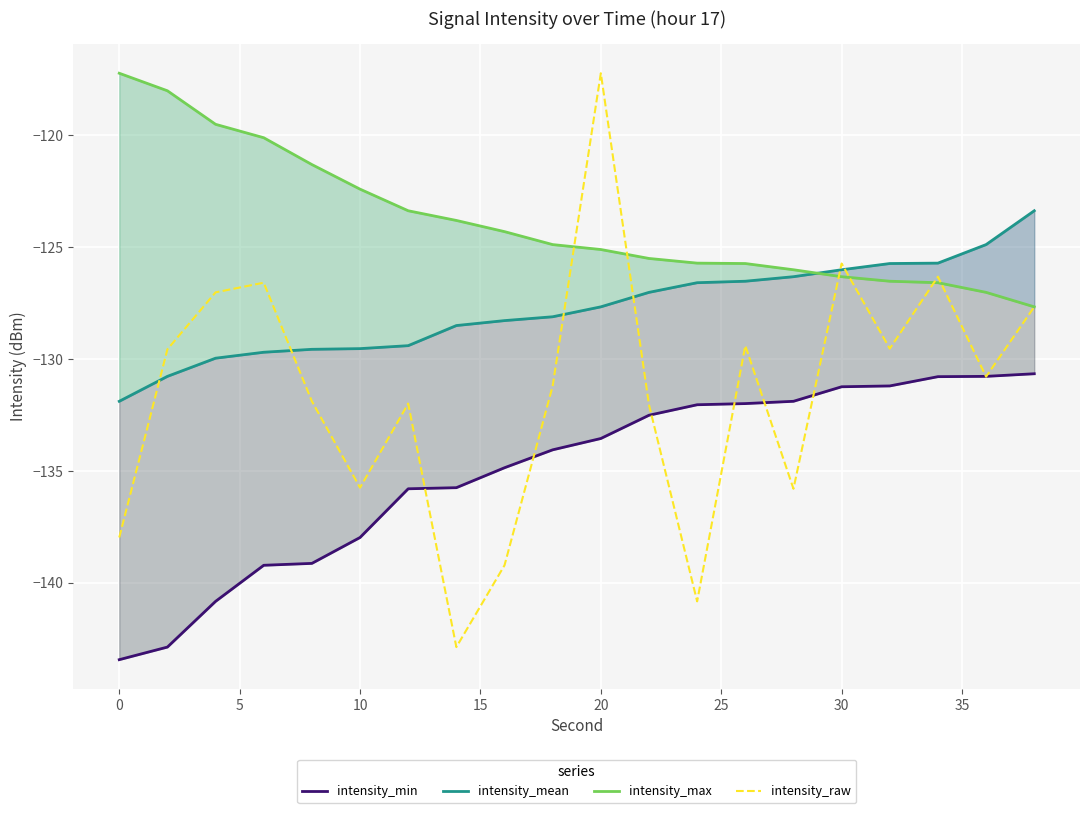

What is the minimum value for intensity_raw?

-142.9